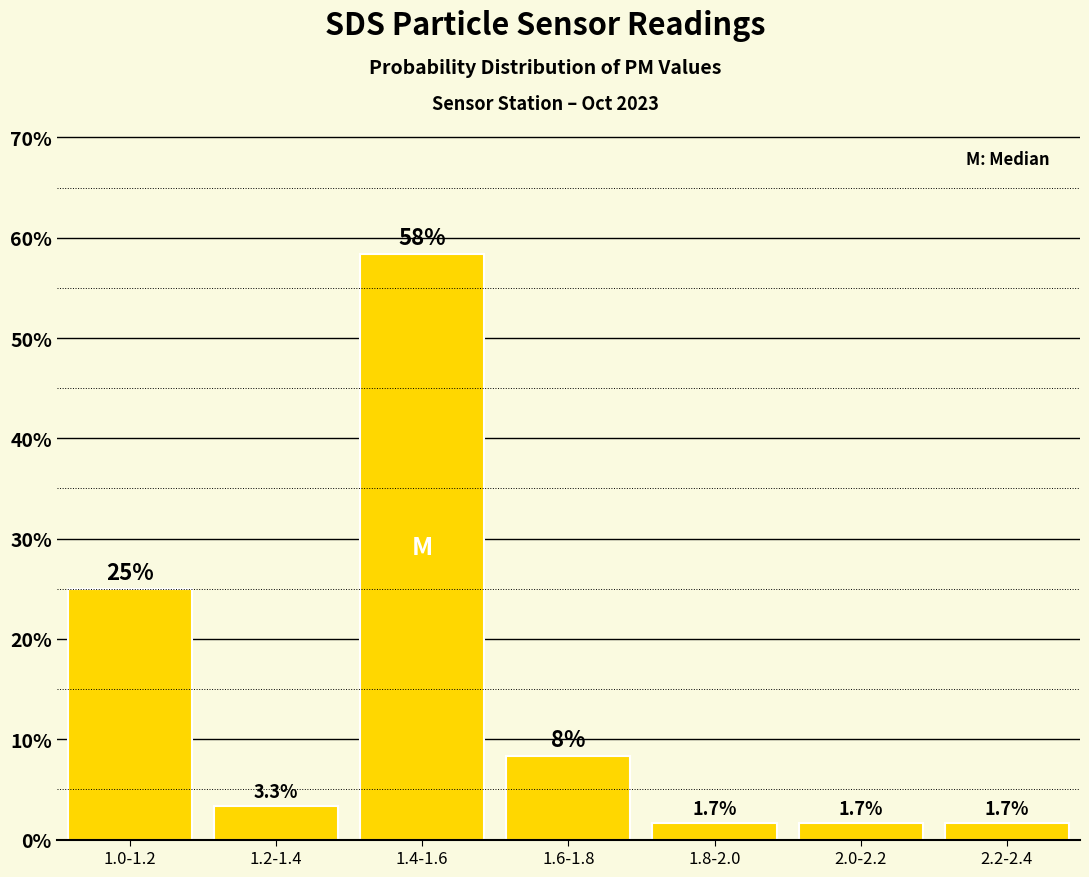

Reading left to right, transcribe all the data shown in this chart.

25.0	3.3	58.3	8.3	1.7	1.7	1.7